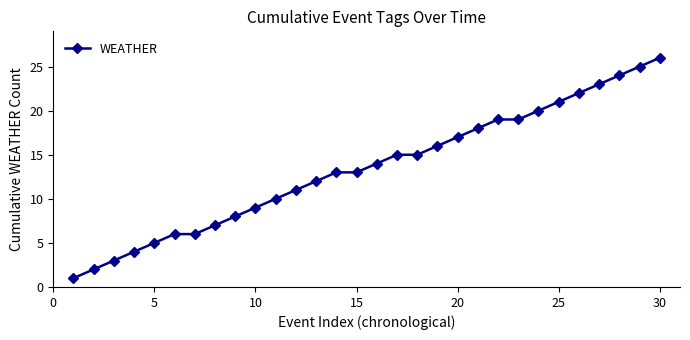

What is the difference between the second highest and second lowest values?

23